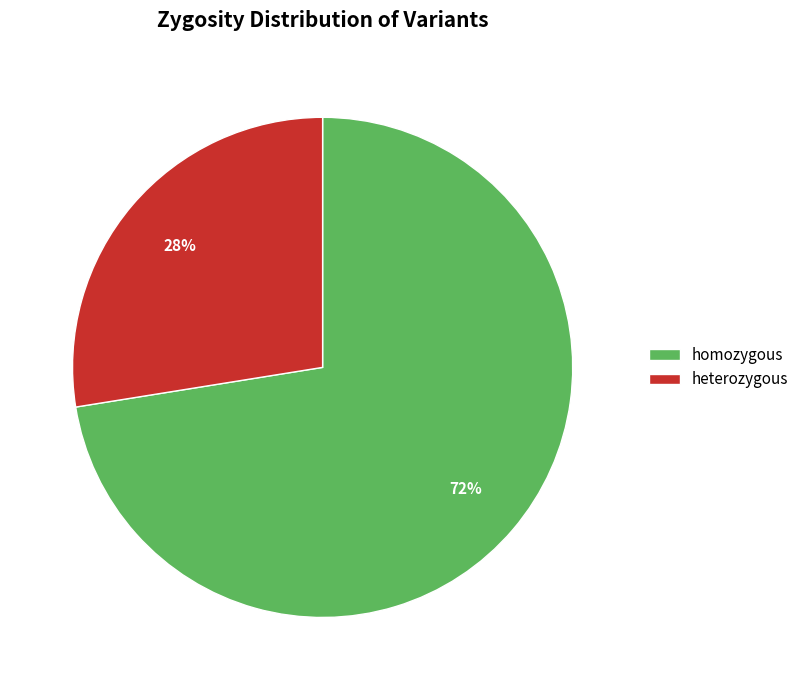

To the nearest percent, what is the average slice percentage?

50%